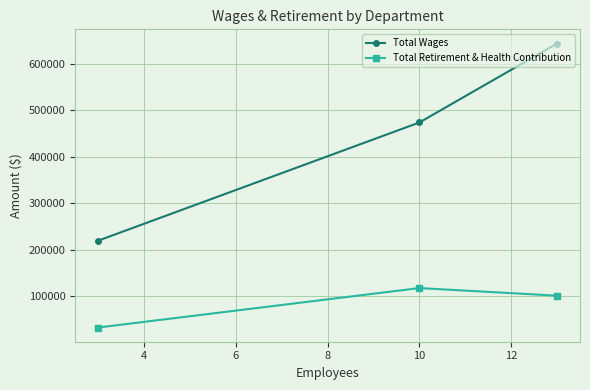

What is the average value of the Total Wages series?

445442